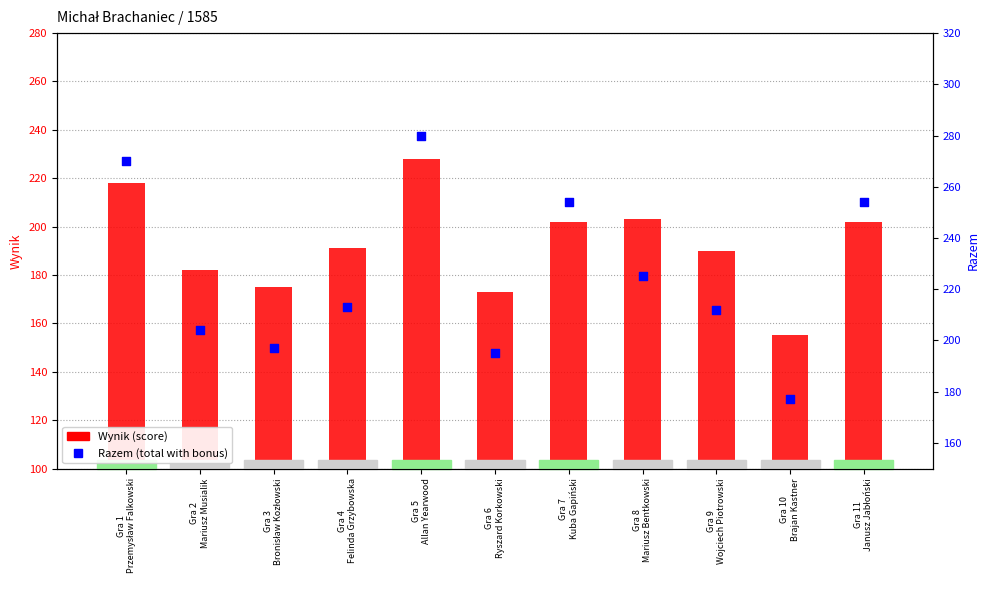

At which category is the sum across all series the highest?

Gra 5
Allan Yearwood